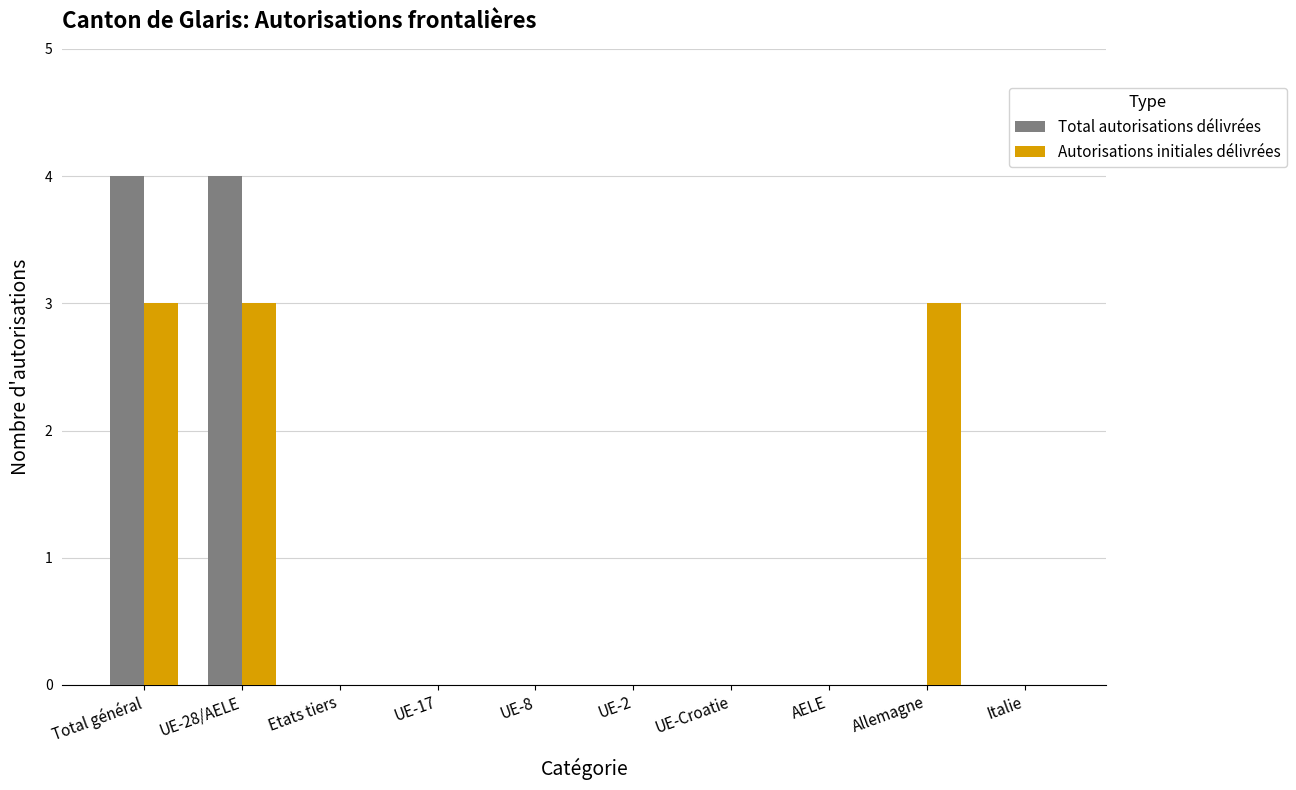

Count the number of data series in this chart.

2